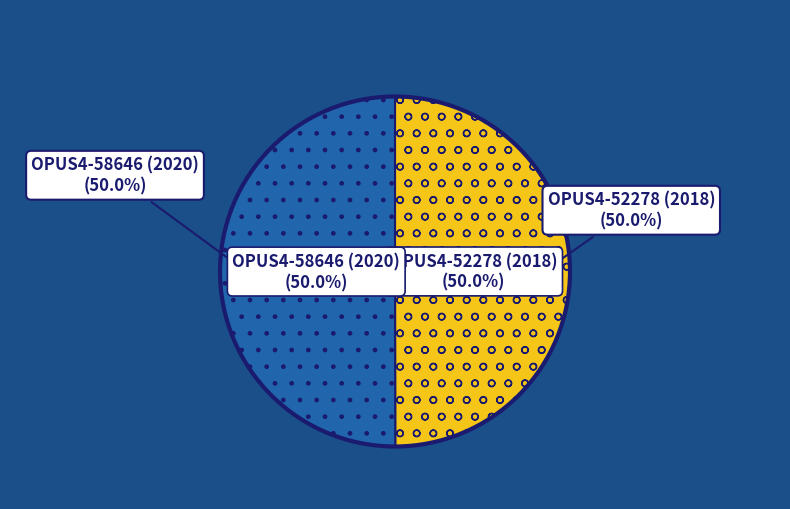

What percentage is NOT represented by OPUS4-52278 (2018)?

50.0%